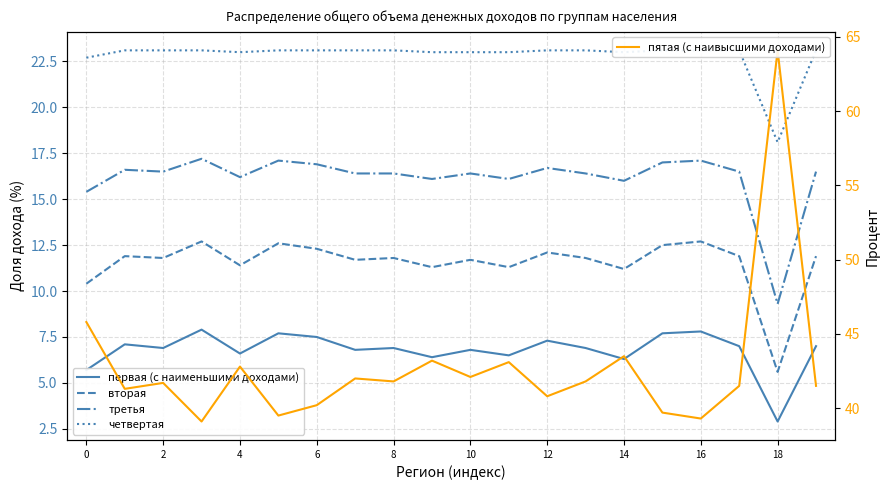

At how many categories does at least one series exceed 35?

20